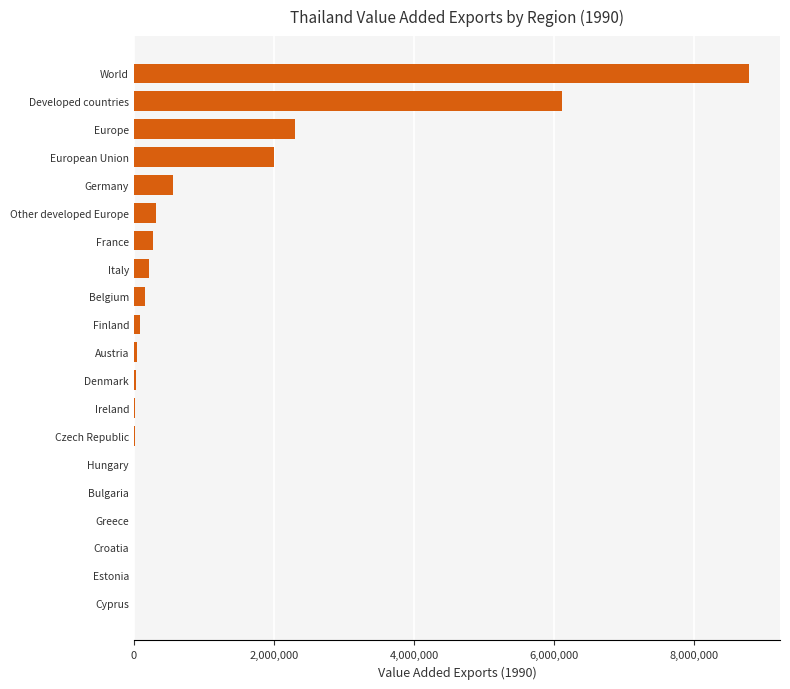

Between Croatia and Developed countries, which is larger?

Developed countries